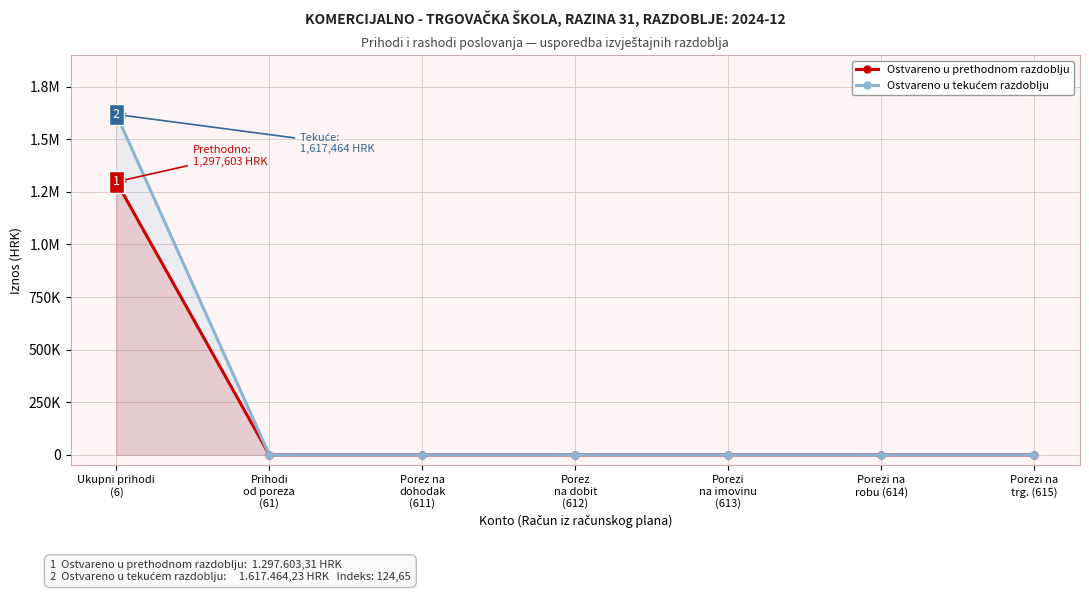

How many values in Ostvareno u prethodnom razdoblju are above zero?

1